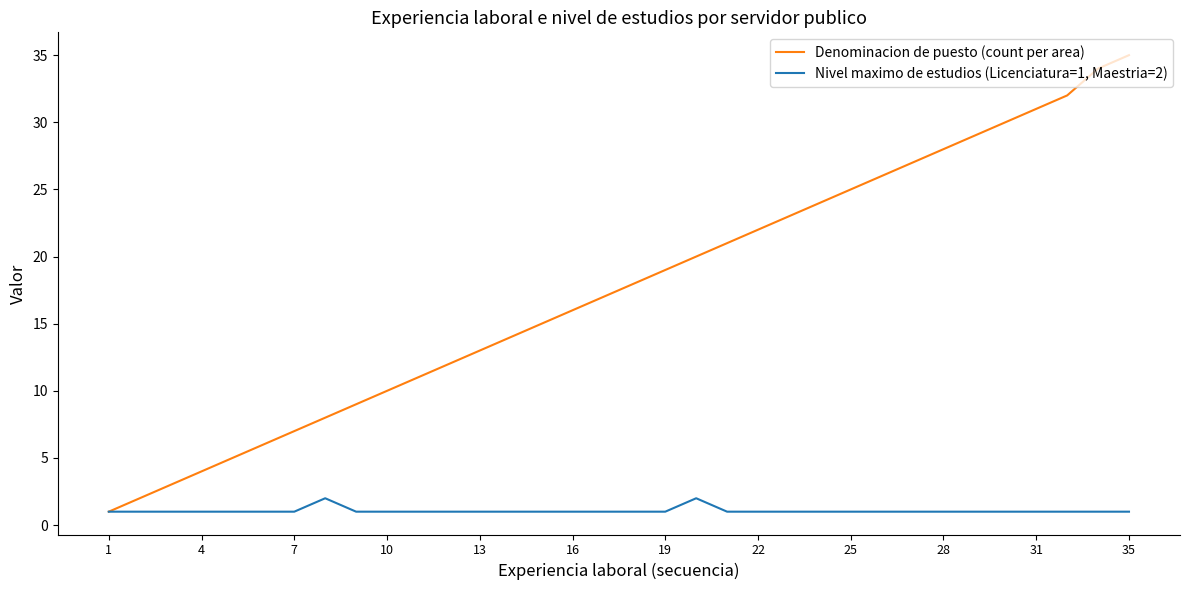

List the series in order of their overall mean, lowest first.

Nivel maximo de estudios (Licenciatura=1, Maestria=2), Denominacion de puesto (count per area)